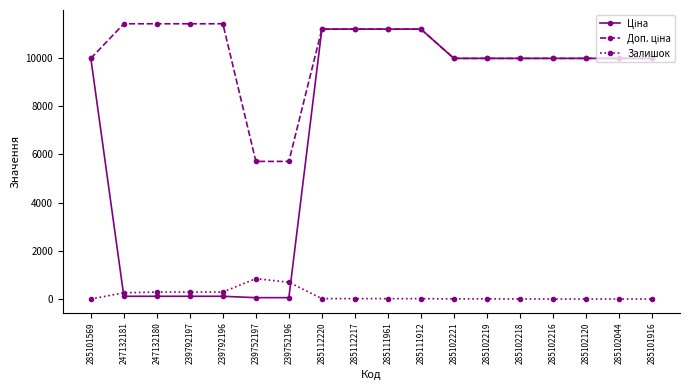

What is the maximum value shown in the chart?

11410.0